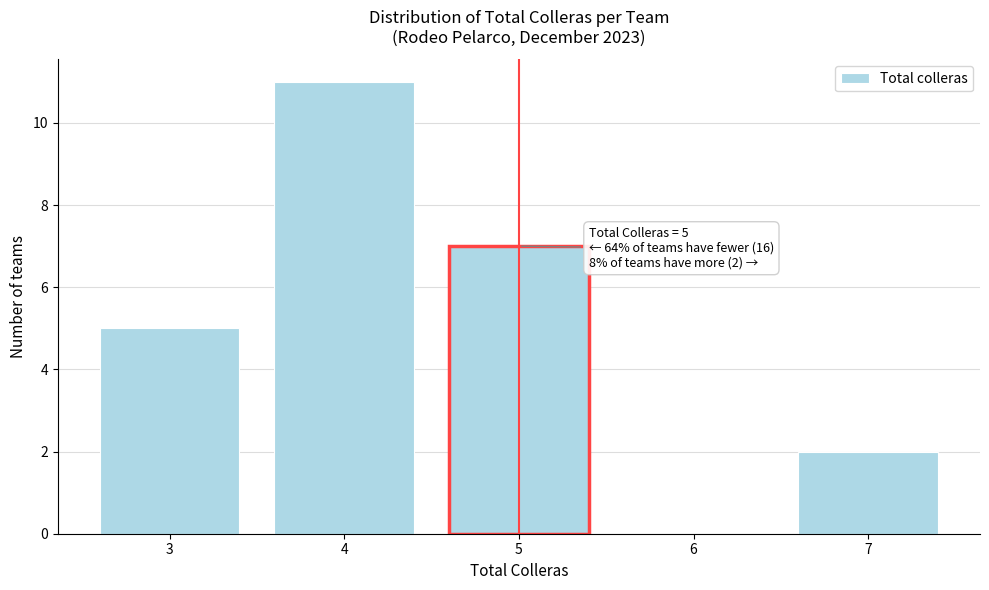

Reading left to right, transcribe all the data shown in this chart.

3=5	4=11	5=7	6=0	7=2